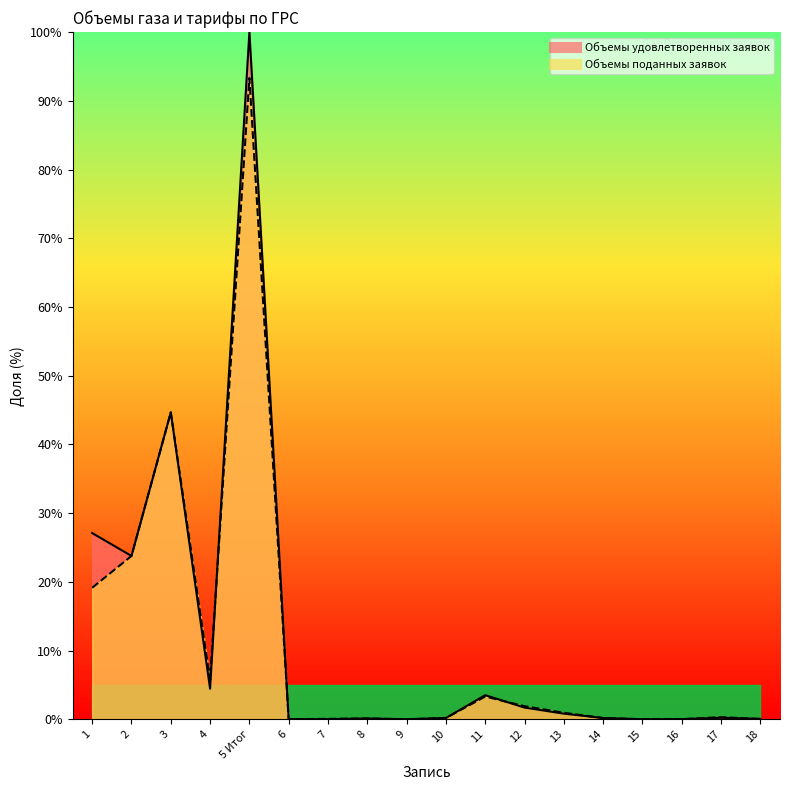

Rank the series by their average value, from highest to lowest.

Объемы удовлетворенных заявок (col_8), Объемы поданных заявок (col_7)